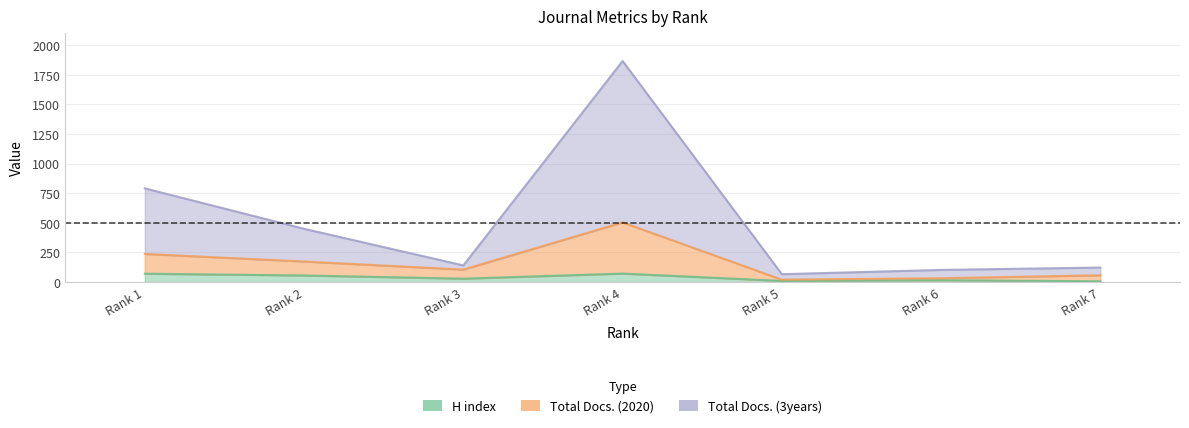

What is the sum of all H index values?

261